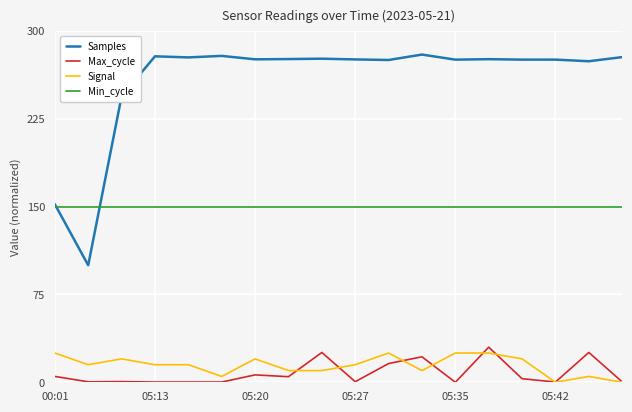

Which series has the widest spread of values?

Samples